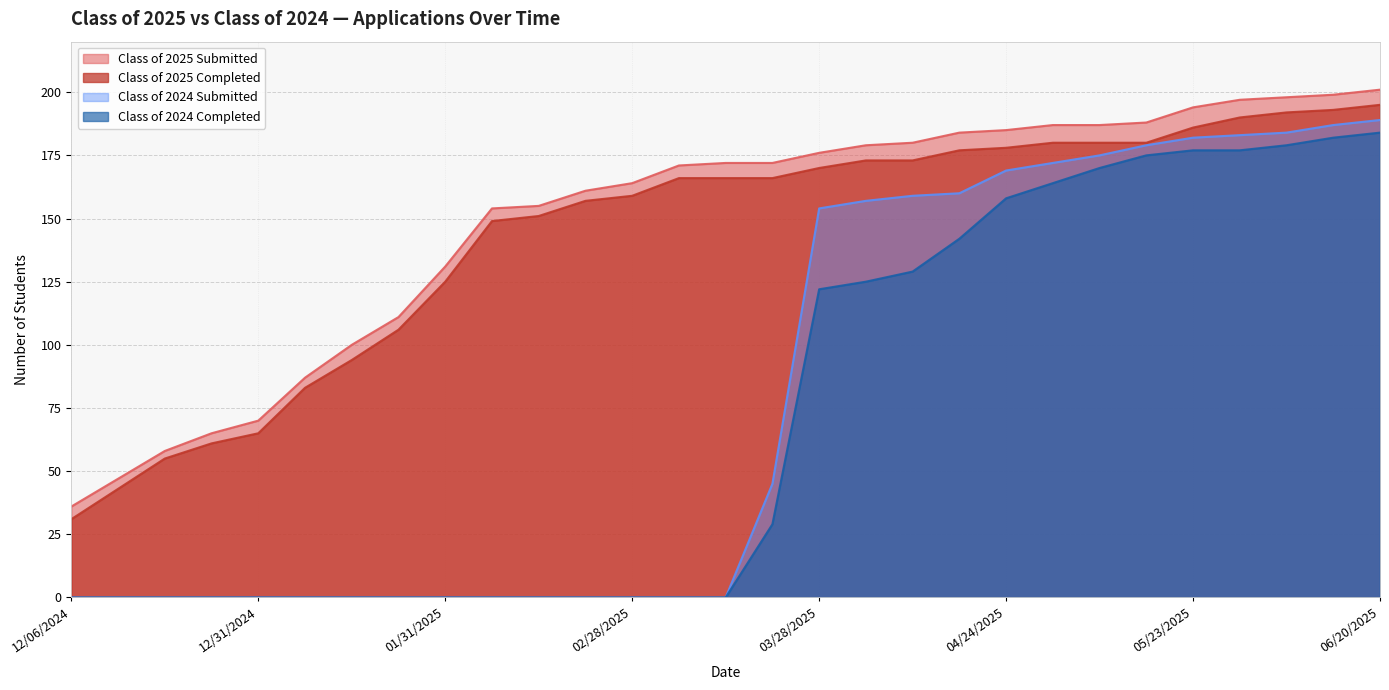

What is the difference between the second highest and second lowest values in the Class of 2024 Completed series?

182